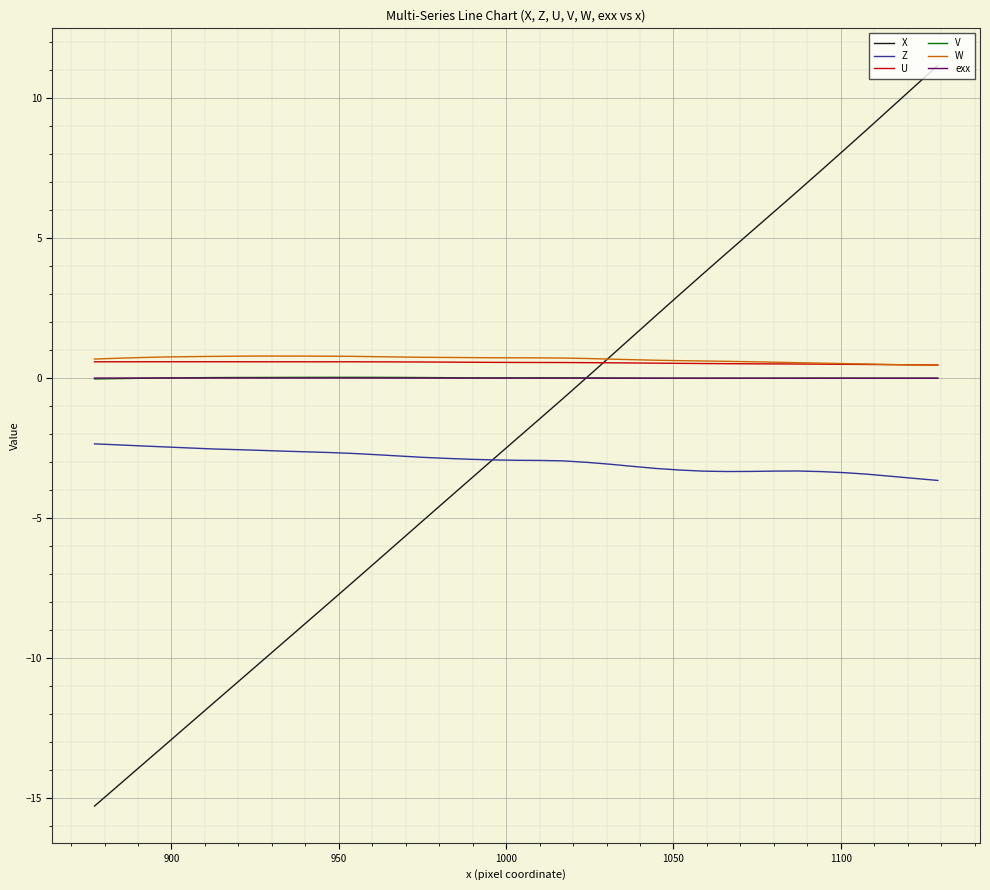

True or false: U and Z intersect in this chart.

False